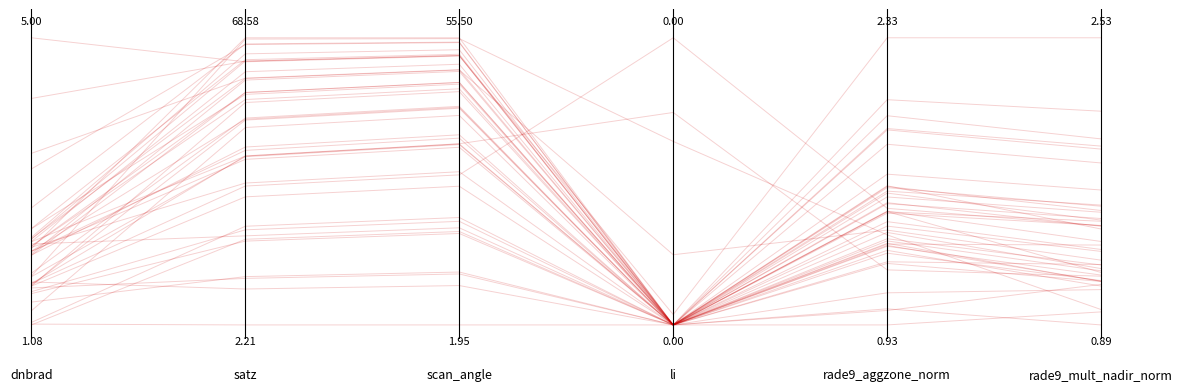

Between 1.0 and 0.0, which is larger?

1.0